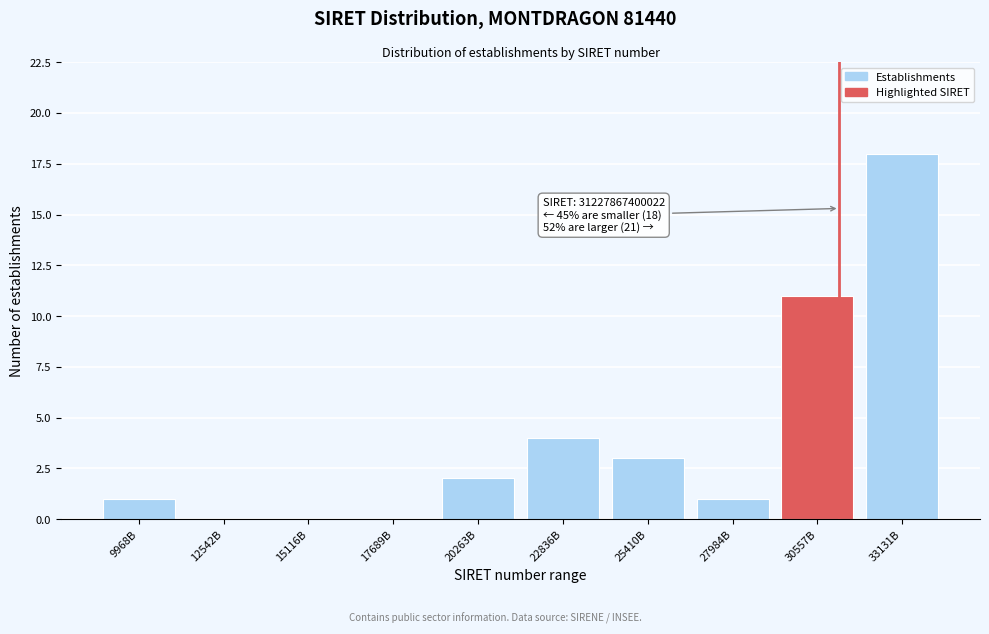

Reading right to left, transcribe all the data shown in this chart.

33131B=18	30557B=11	27984B=1	25410B=3	22836B=4	20263B=2	17689B=0	15116B=0	12542B=0	9968B=1